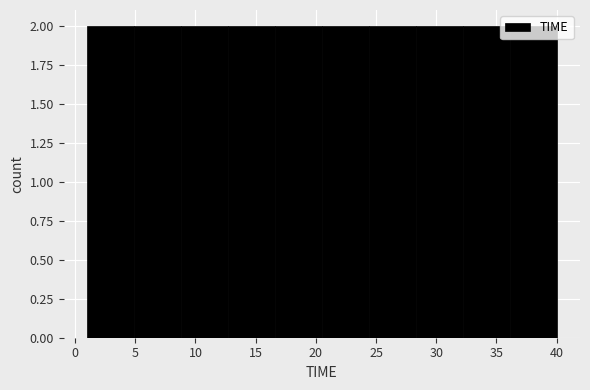

Reading left to right, transcribe this chart: for each bar, give the range it covers on the x-axis and its height. Neither the bar edges nor the heights are printed on the chart, so give them approximately, as read against the axes.

1.0 to 4.9: 2
4.9 to 8.8: 2
8.8 to 12.7: 2
12.7 to 16.6: 2
16.6 to 20.5: 2
20.5 to 24.4: 2
24.4 to 28.3: 2
28.3 to 32.2: 2
32.2 to 36.1: 2
36.1 to 40.0: 2